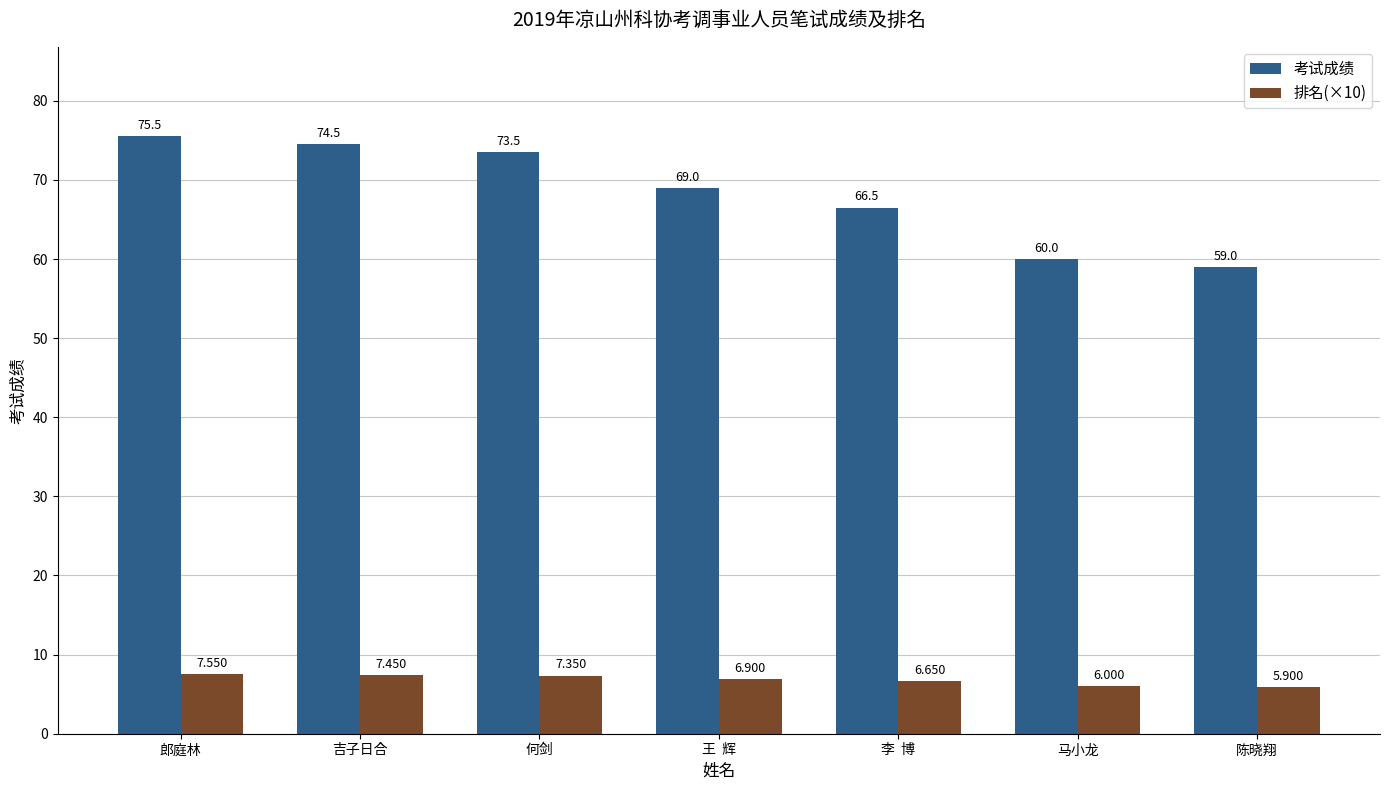

How many bars are there in total?

14